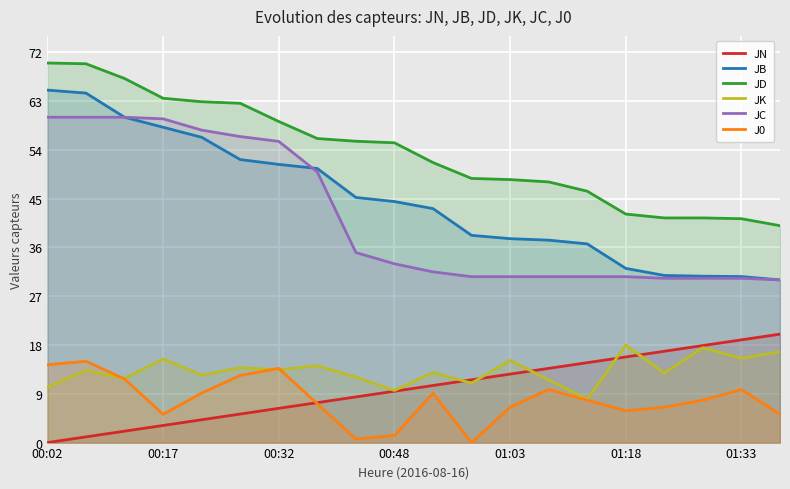

The value of JK at 01:33 is 20.4. True or false?

False